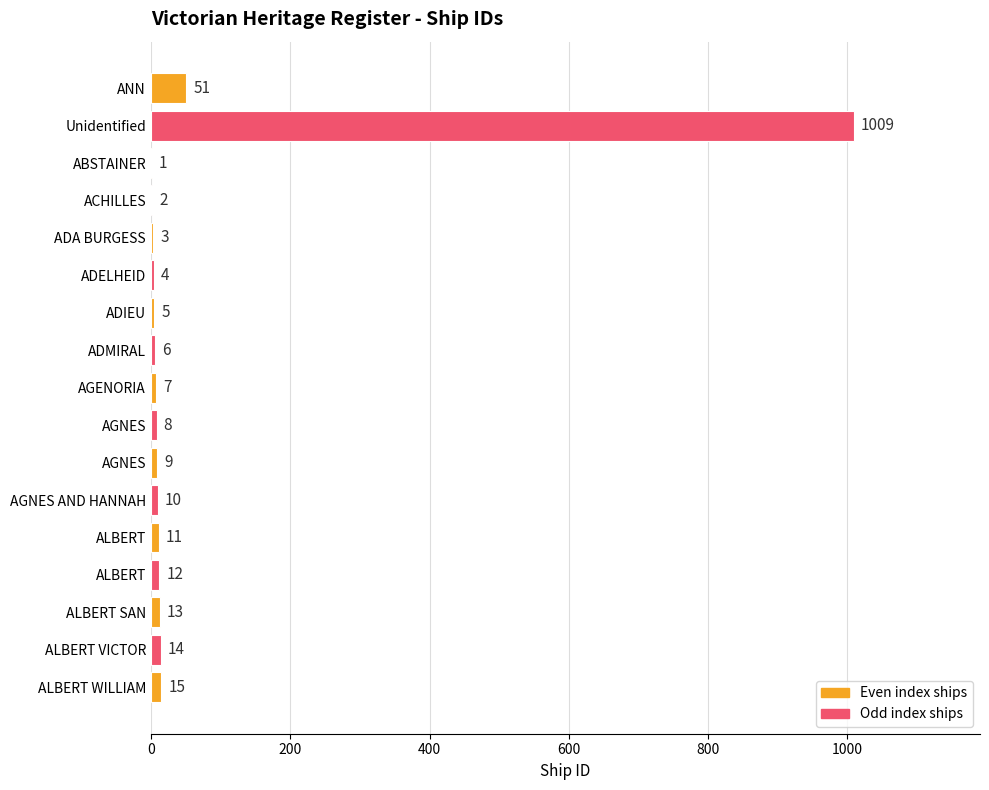

What is the difference between the second highest and minimum values?

50